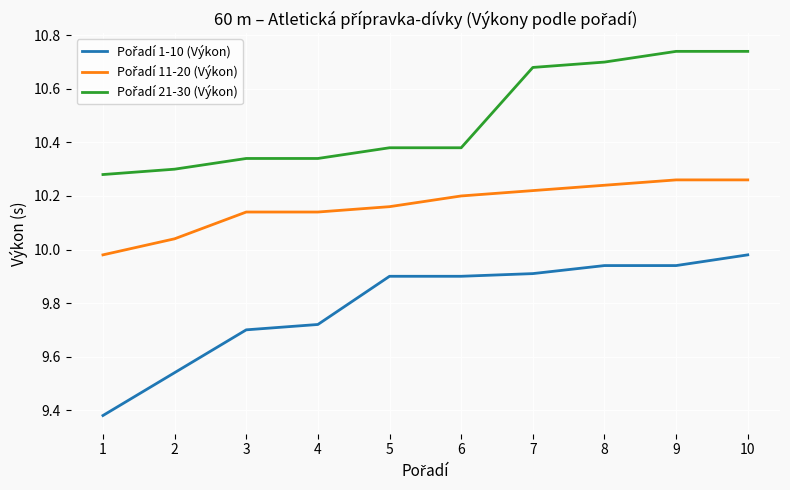

What is the total value across all series at 9?

30.9